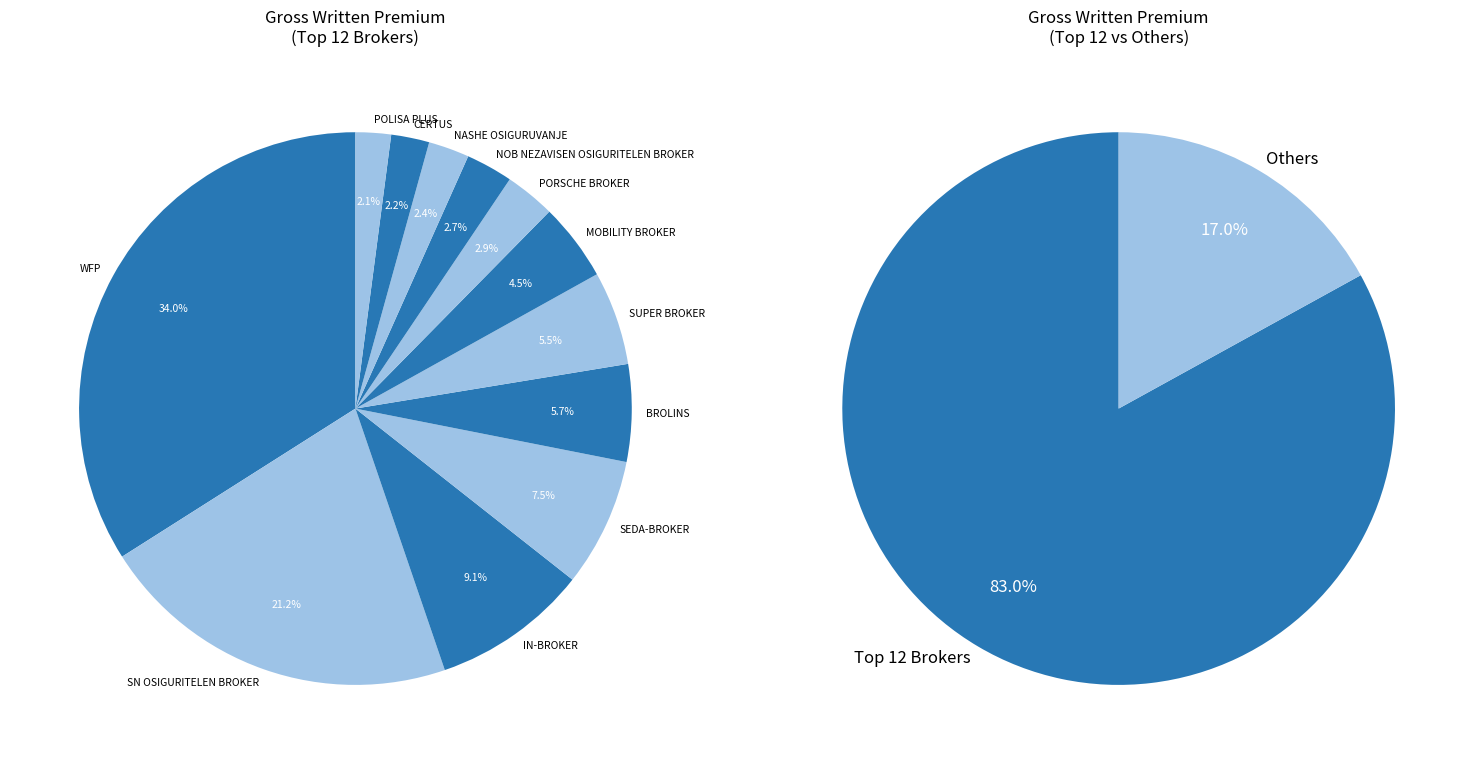

How much of the chart is everything except MEGA BROKER AD Skopje?

98.5%